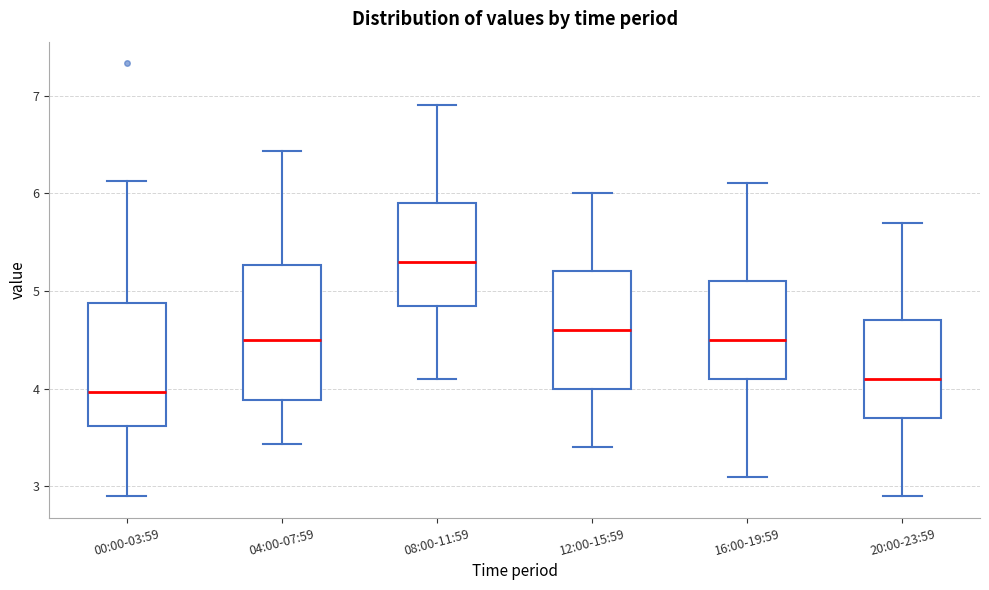

Comparing the boxes themselves (not the whiskers), which one is the tallest?

04:00-07:59